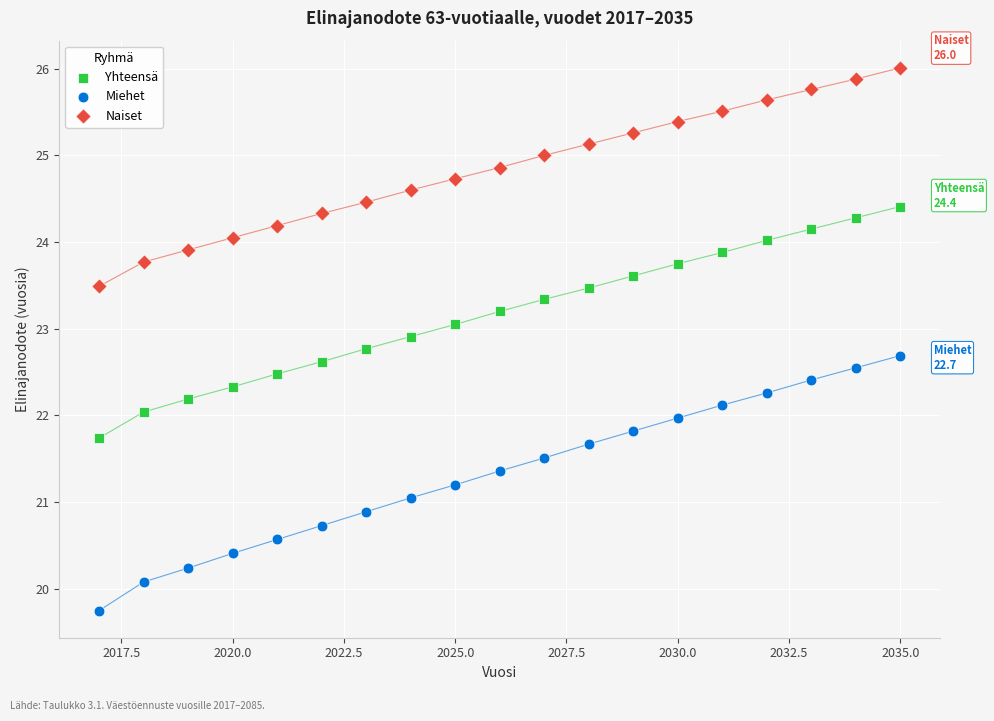

Across all data points, what is the range of Y values (max minus min)?

6.3